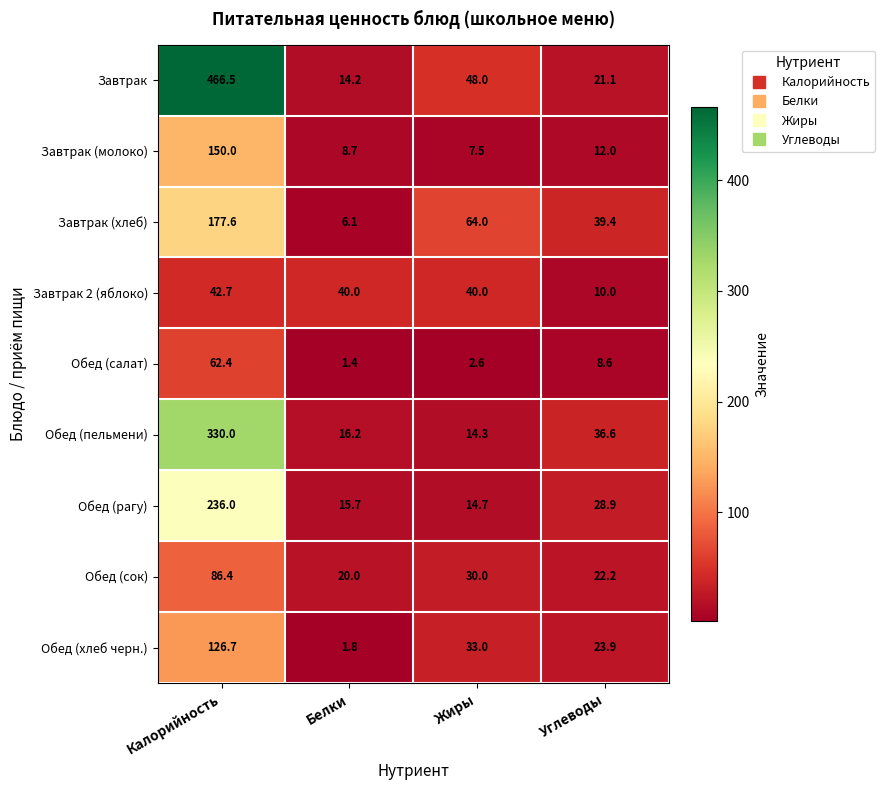

At which category does the chart reach its peak across all series?

Калорийность